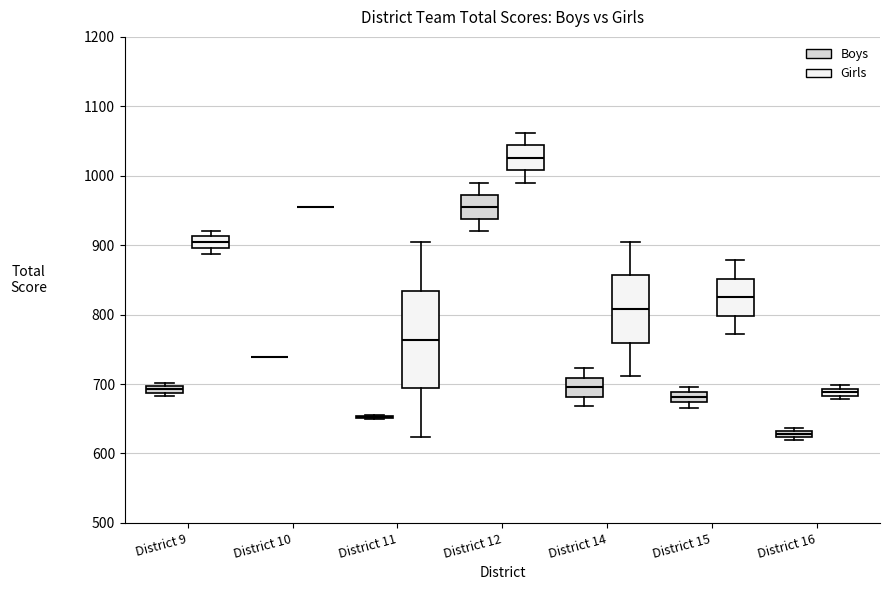

Where does the median line of the box for District 15 (Boys) sit on the y-axis? The values are not printed on the chart, so give them approximately, as read against the axis.

680